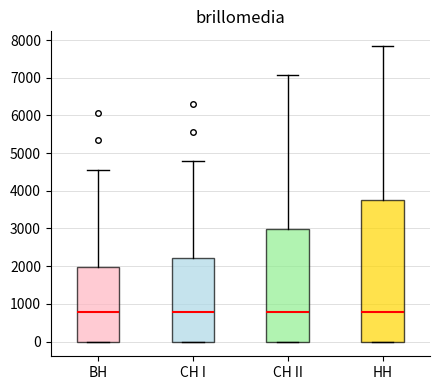

Reading left to right, read every box against the y-axis: the position of its median line, the range the box covers, and the ends of its whiskers. The values are not printed on the chart, so give them approximately, as read against the axis.

ВН: median 800, box 0 to 2000, whiskers 0 to 4600
СН I: median 800, box 0 to 2200, whiskers 0 to 4800
СН II: median 800, box 0 to 3000, whiskers 0 to 7100
НН: median 800, box 0 to 3800, whiskers 0 to 7800